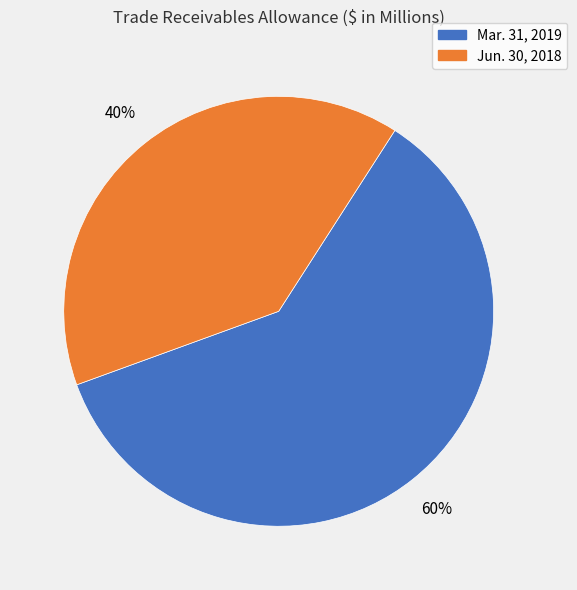

What is the largest slice in the pie chart?

Mar. 31, 2019